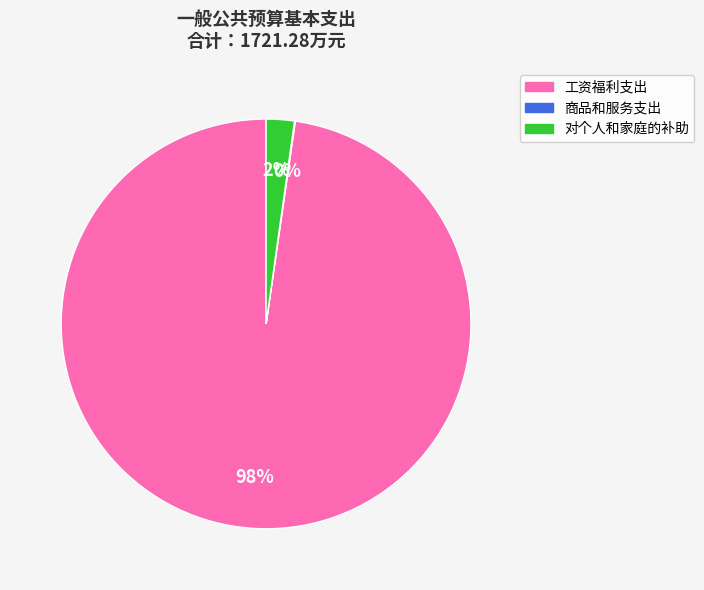

Between 对个人和家庭的补助 and 工资福利支出, which is larger?

工资福利支出